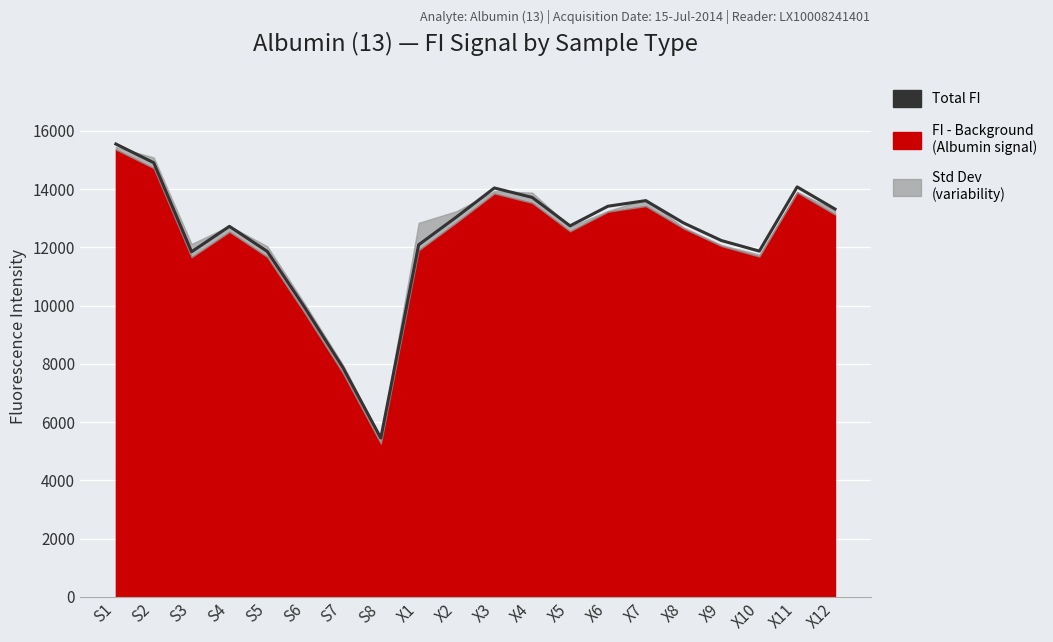

Which label corresponds to the largest value in the chart?

S1